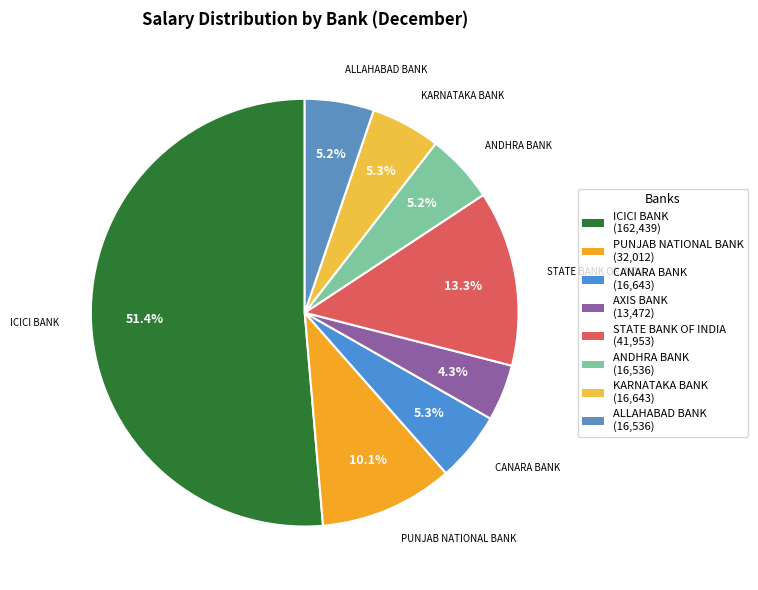

True or false: KARNATAKA BANK accounts for 5% of the total.

True